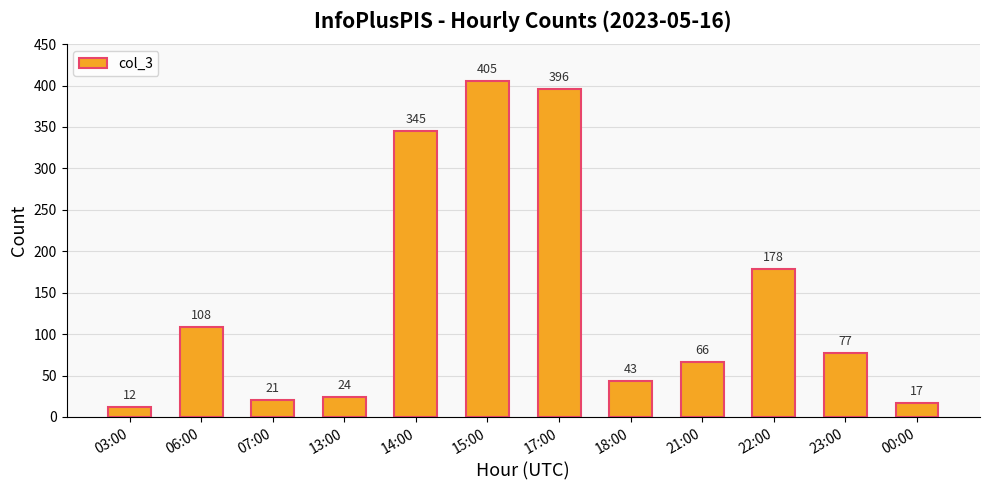

Reading left to right, what are all the values shown in this chart?

03:00=12	06:00=108	07:00=21	13:00=24	14:00=345	15:00=405	17:00=396	18:00=43	21:00=66	22:00=178	23:00=77	00:00=17